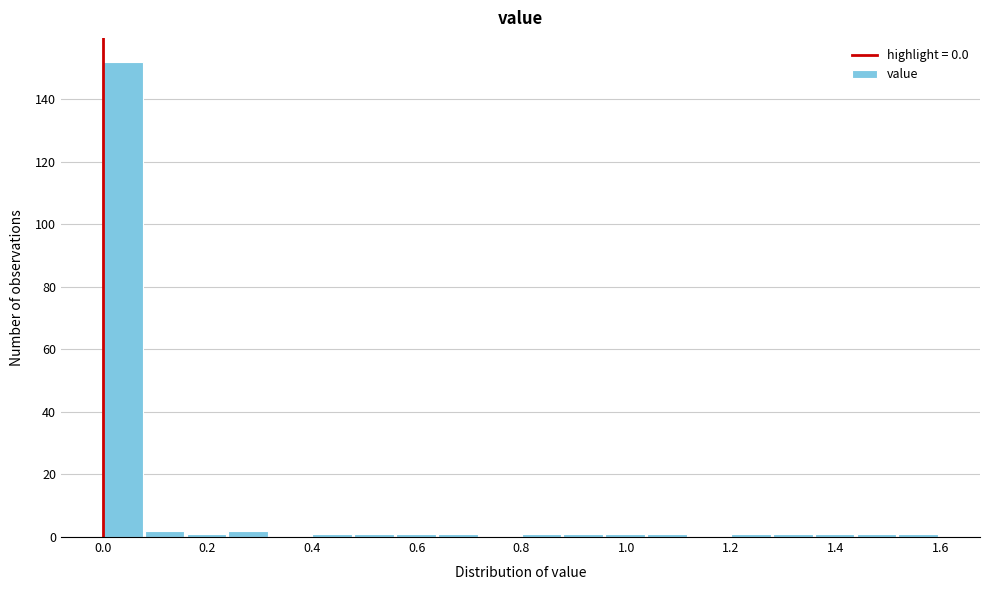

Which range on the x-axis has the tallest bar?

0.00 to 0.08